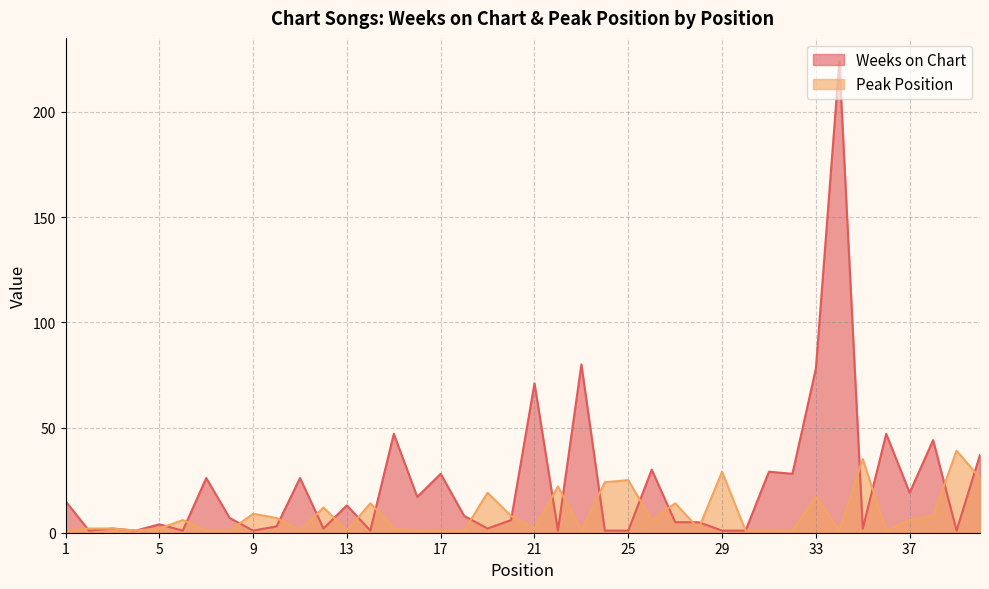

Reading left to right, what are all the values shown in this chart?

Weeks on Chart: 15	1	2	1	4	1	26	7	1	3	26	2	13	1	47	17	28	8	2	6	71	1	80	1	1	30	5	5	1	1	29	28	78	224	2	47	19	44	1	37
Peak Position: 1	2	2	1	2	6	1	1	9	7	1	12	1	14	2	1	1	1	19	8	2	22	1	24	25	6	14	2	29	1	1	1	17	1	35	1	6	8	39	26